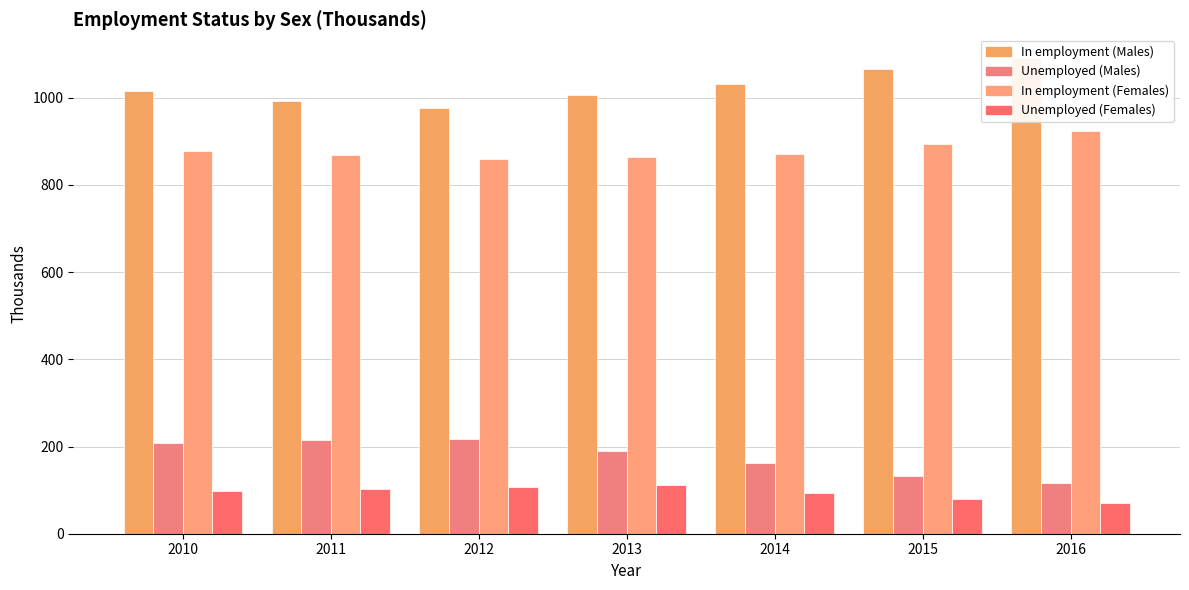

What is the total value across all series at 2011?

2178.7